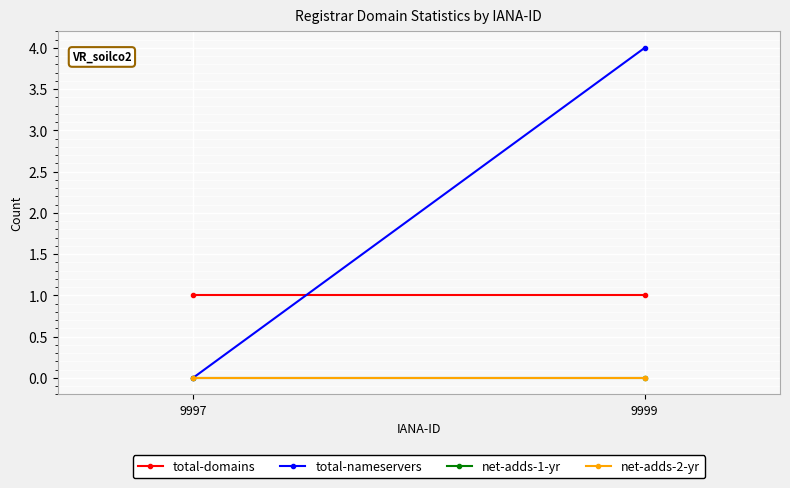

Rank the series at 9997 from highest to lowest value.

total-domains, total-nameservers, net-adds-1-yr, net-adds-2-yr